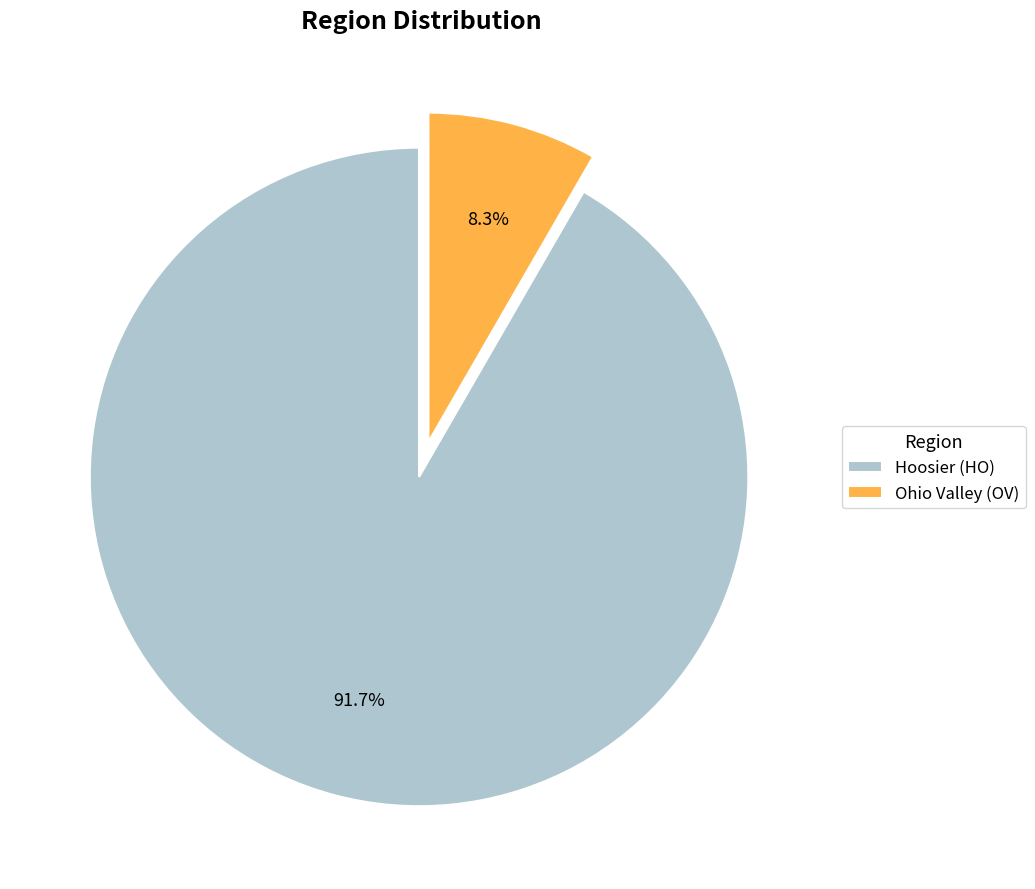

Which has a higher value, Hoosier (HO) or Ohio Valley (OV)?

Hoosier (HO)